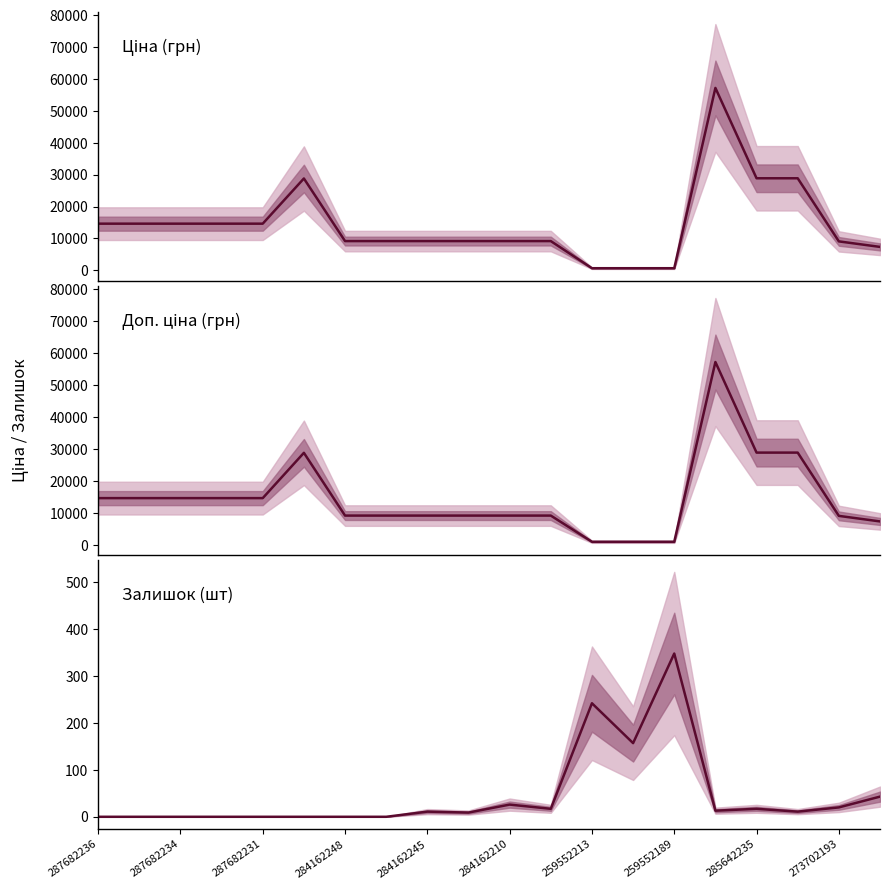

Does the chart display data point markers on the line(s)?

No